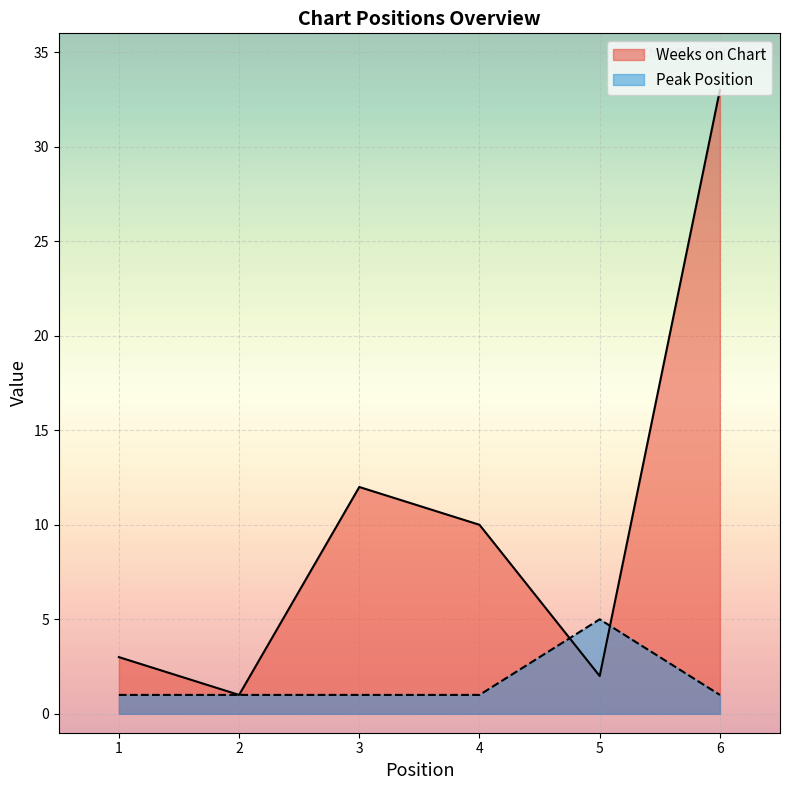

Reading left to right, what are all the values shown in this chart?

Weeks on Chart: 1=3	2=1	3=12	4=10	5=2	6=33
Peak Position: 1=1	2=1	3=1	4=1	5=5	6=1